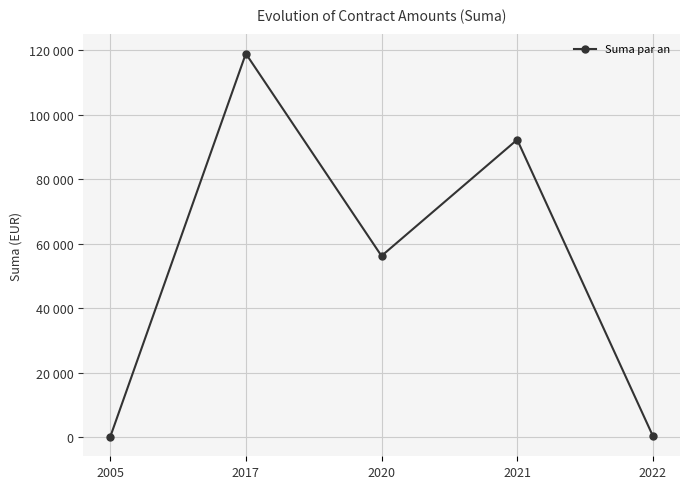

Does the chart have visible grid lines?

Yes